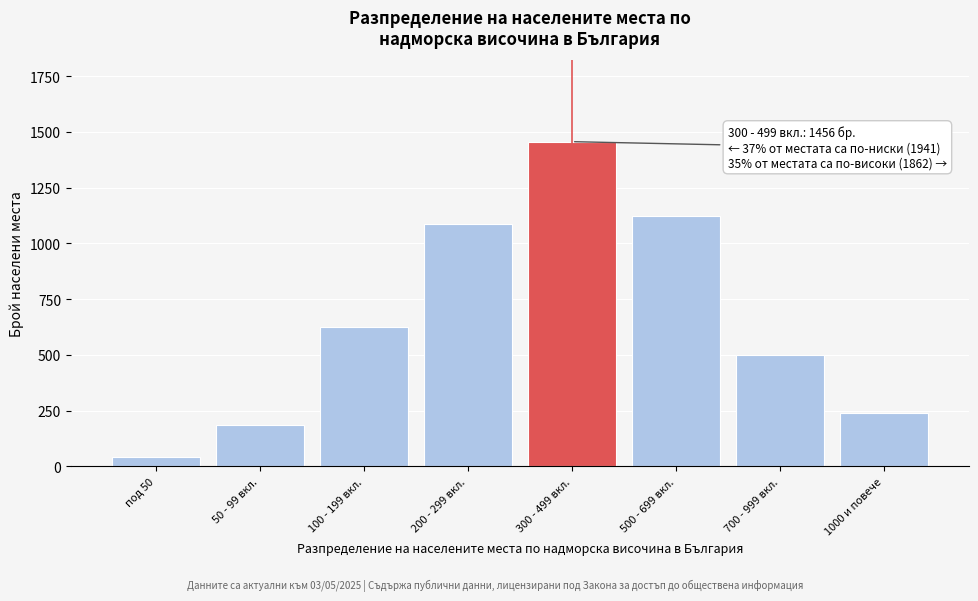

Reading left to right, extract all data points from this chart.

42	187	623	1089	1456	1124	498	240